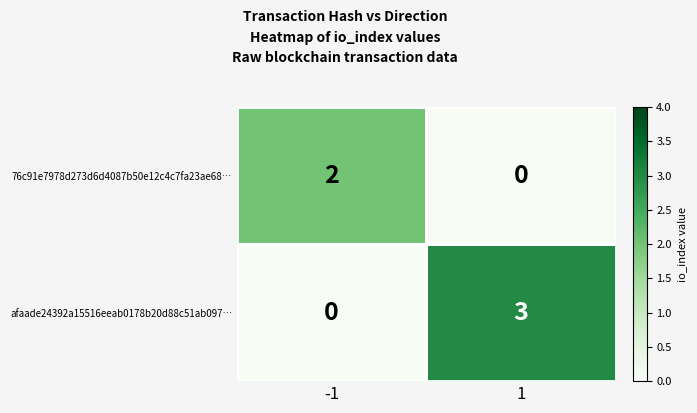

At which category is the sum across all series the highest?

1